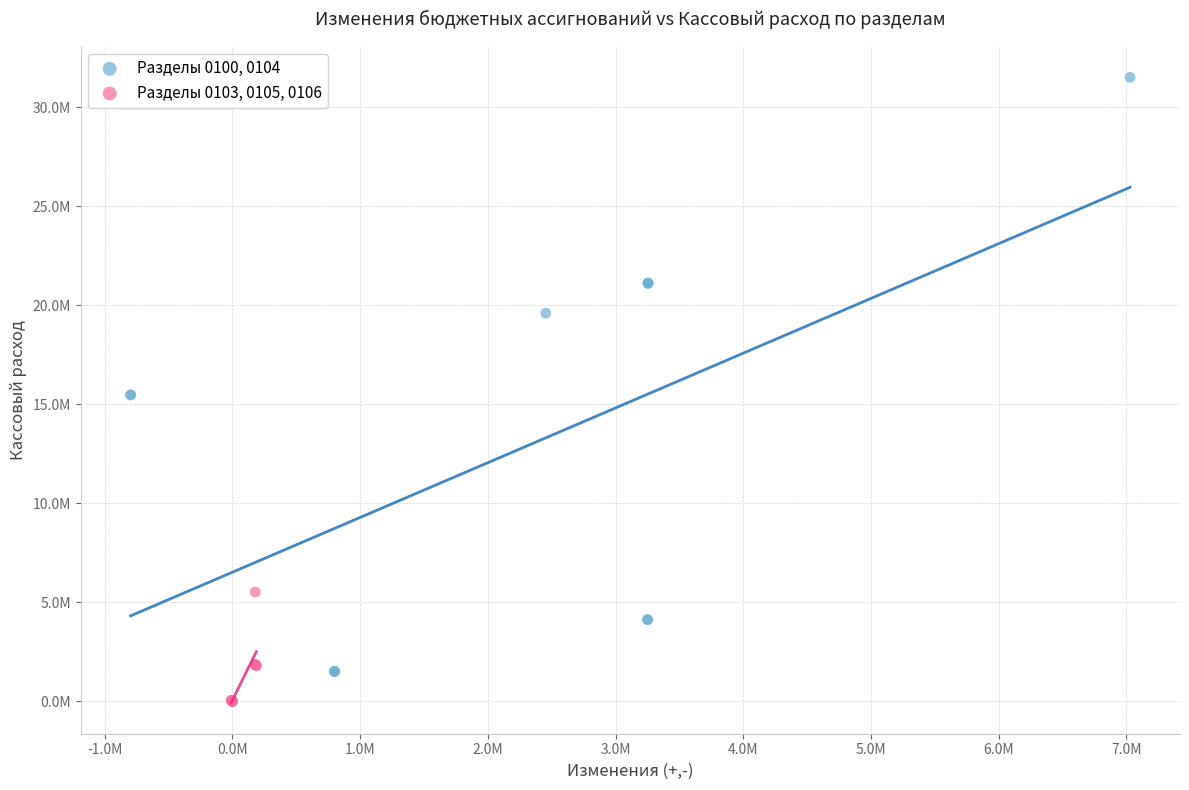

Which series has the largest Y range (max minus min)?

Разделы 0100, 0104